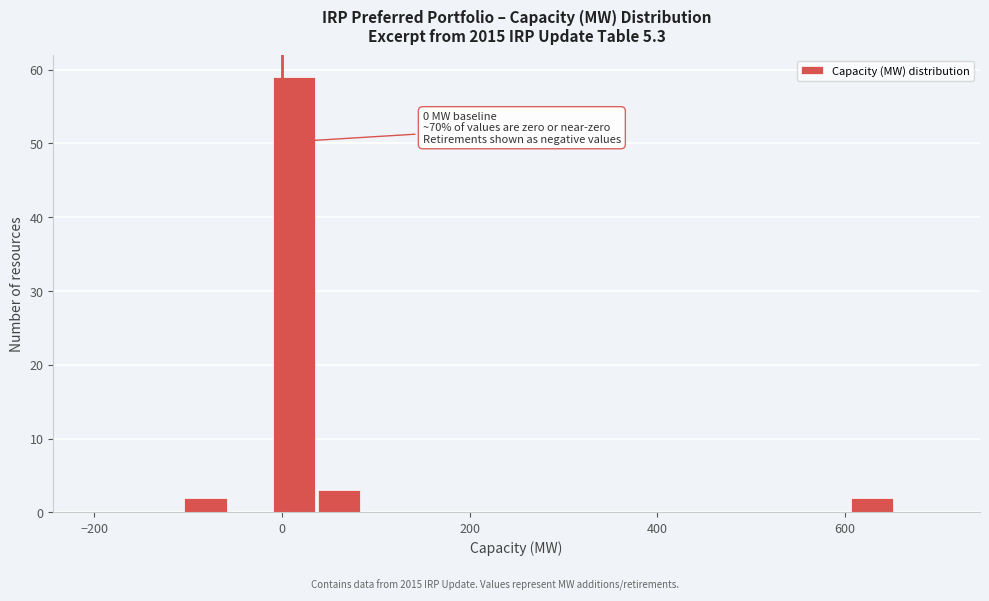

Read against the x-axis, roughly where is the centre of the tallest bar?

20